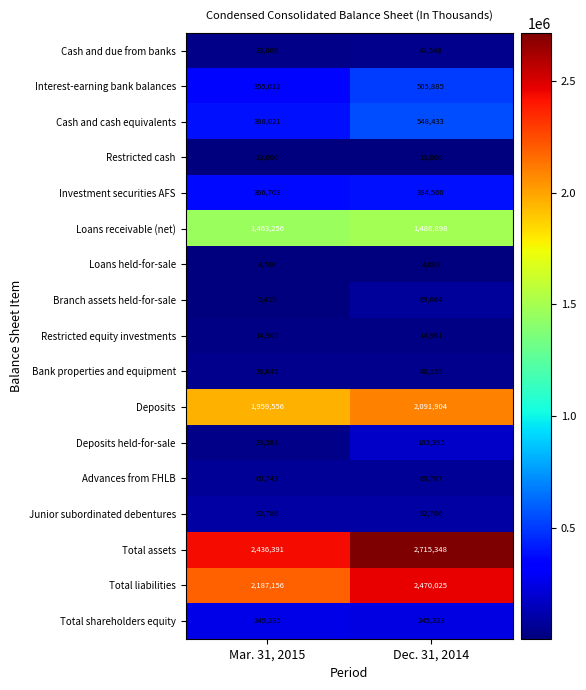

What is the sum of all Total assets values?

5151739